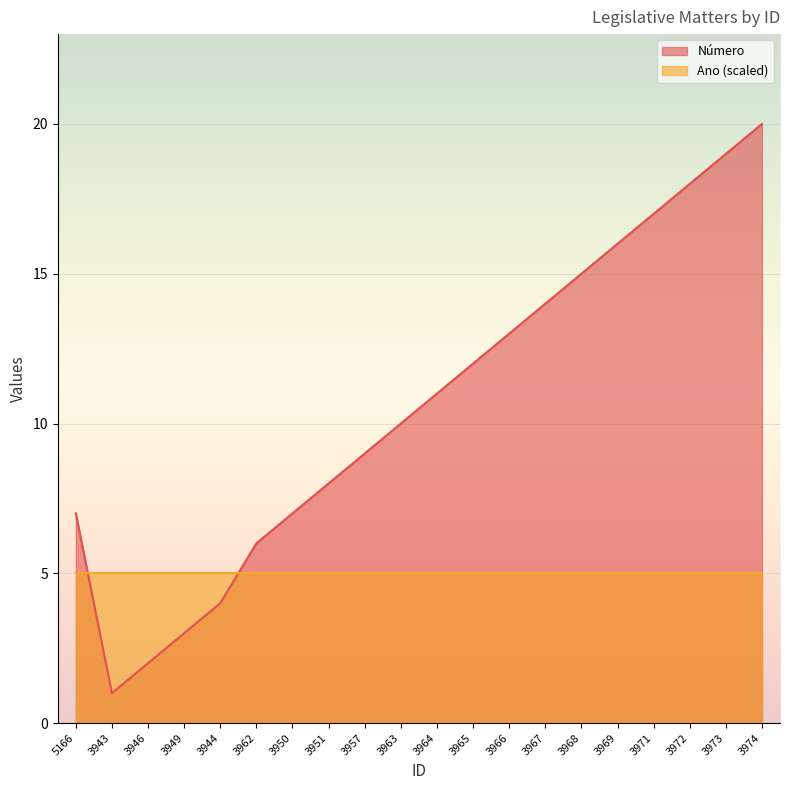

Count the number of values greater than 11.

9